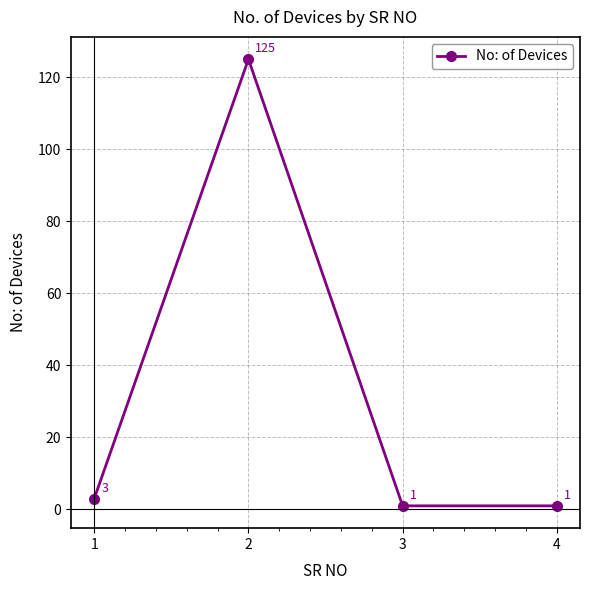

Reading left to right, extract all data points from this chart.

1=3	2=125	3=1	4=1